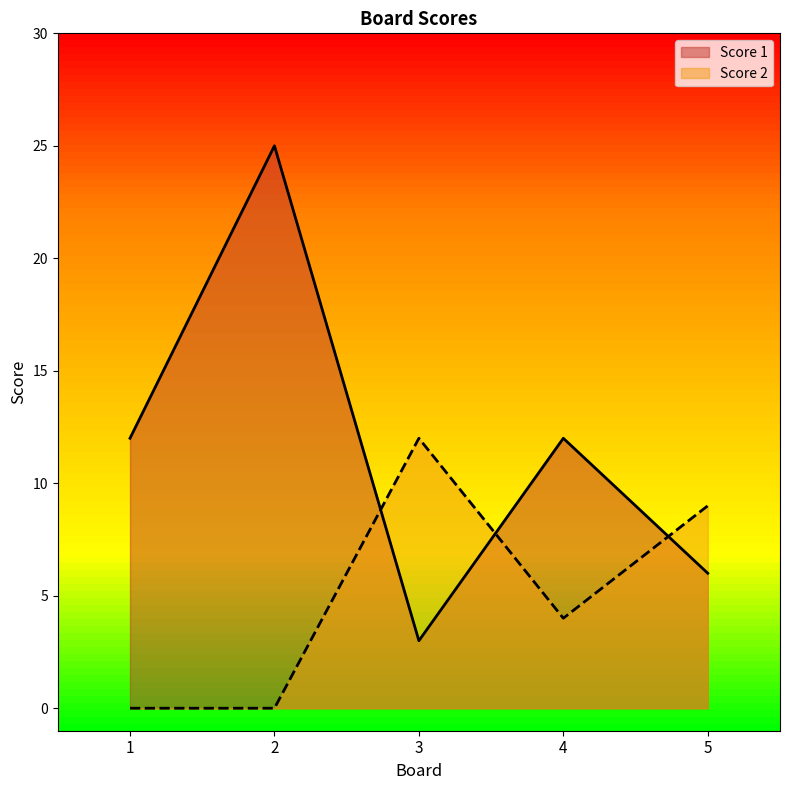

True or false: Score 2 has more than 0 points higher than both neighbors.

True